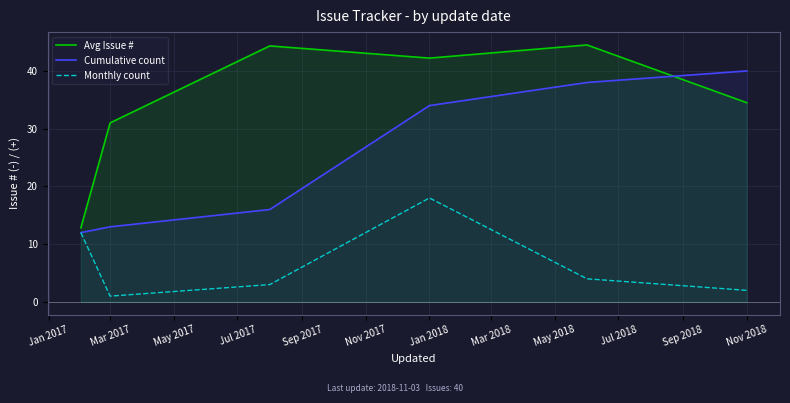

How many distinct data groups are displayed?

3